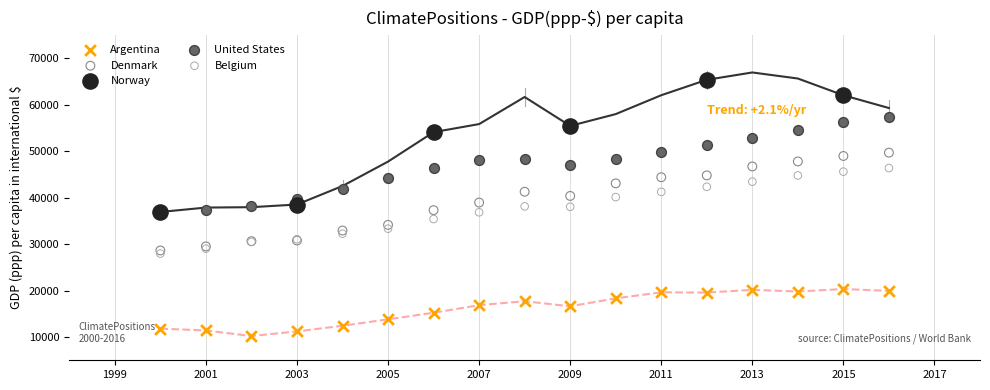

Which series contains the lowest Y value?

Argentina